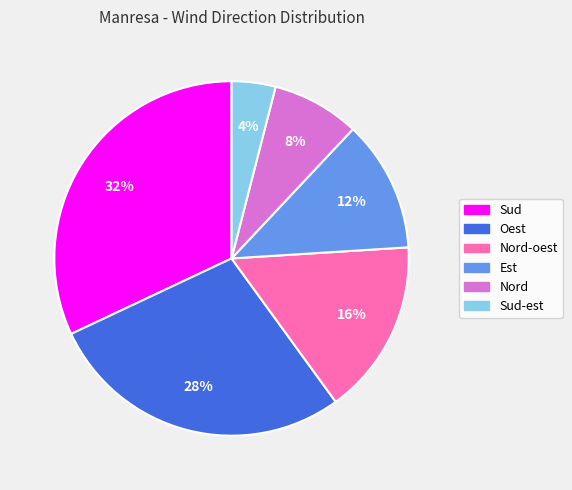

To the nearest percent, what is the average slice percentage?

17%